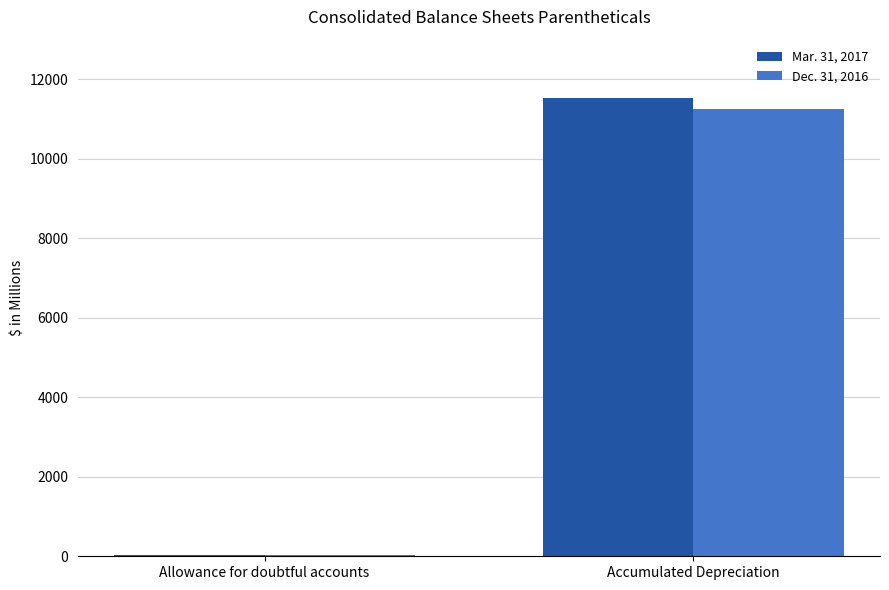

Which category has the highest value in the Mar. 31, 2017 series?

Accumulated Depreciation